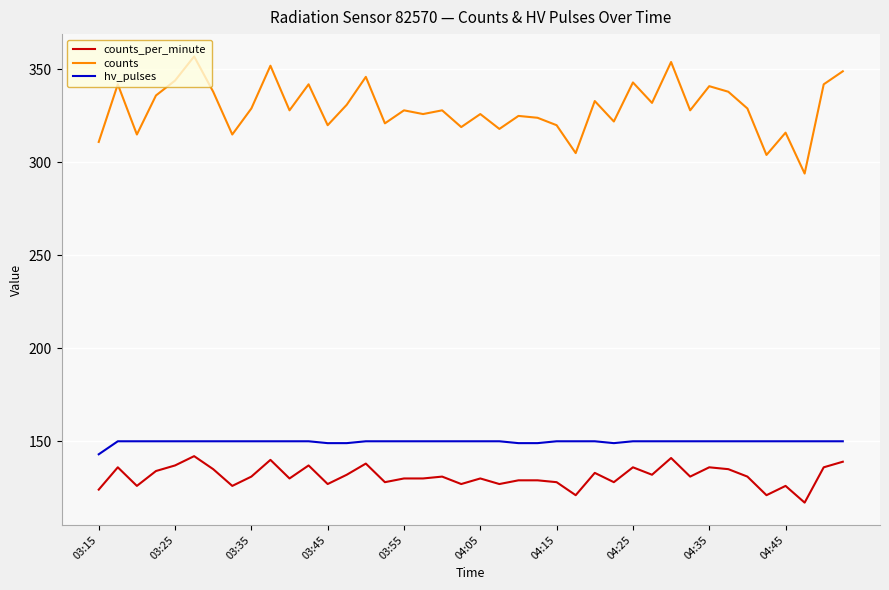

Which series has the widest spread of values?

counts